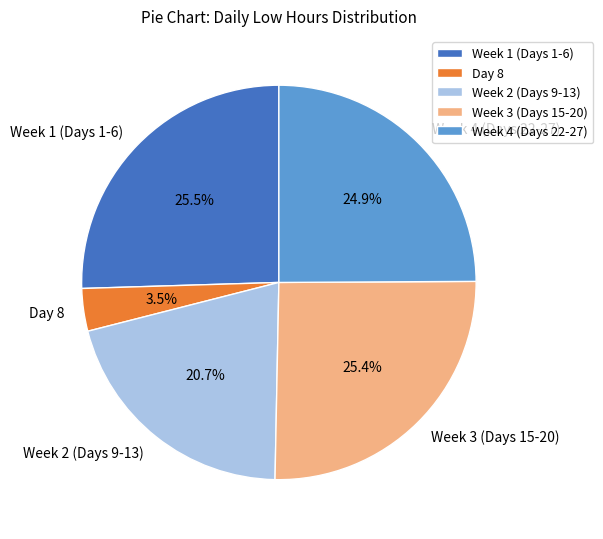

How many segments does this pie chart have?

5